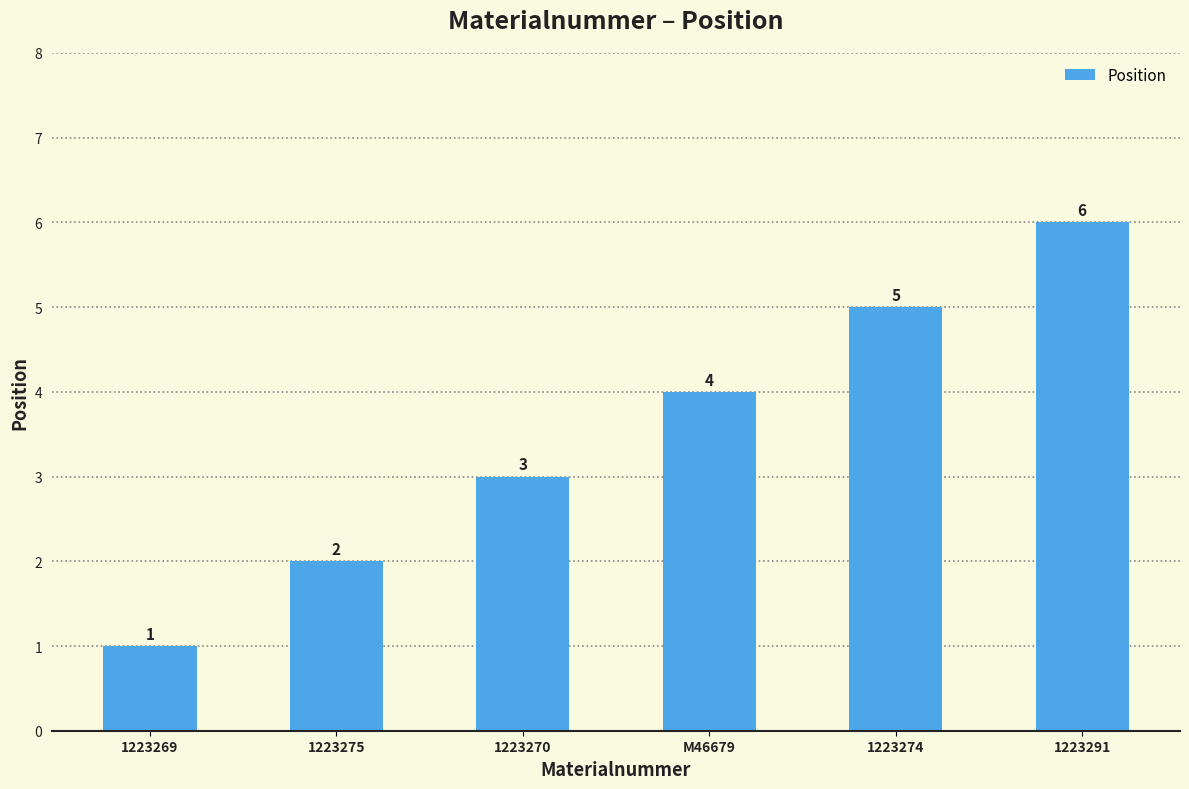

Which has a higher value, 1223269 or 1223275?

1223275